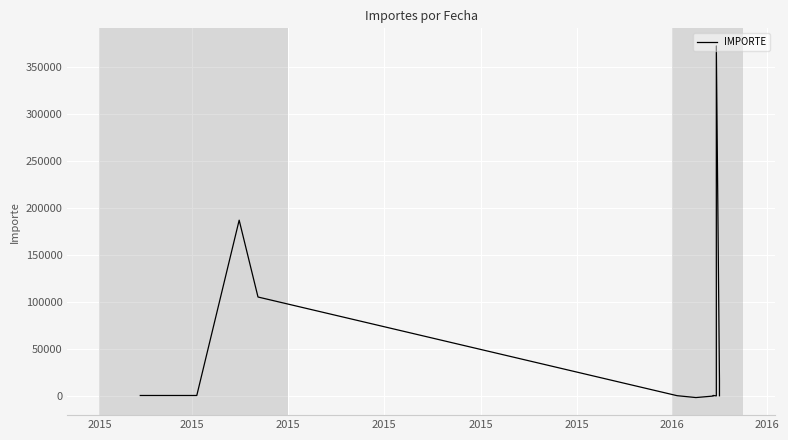

How many lines are shown in the chart?

1